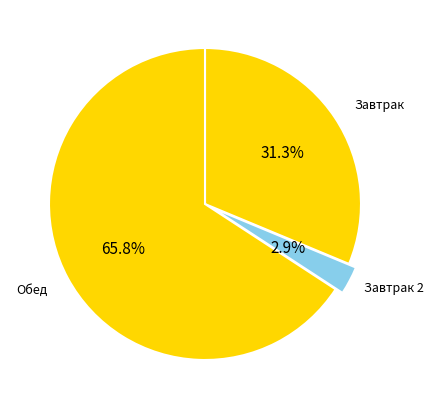

How many segments does this pie chart have?

3